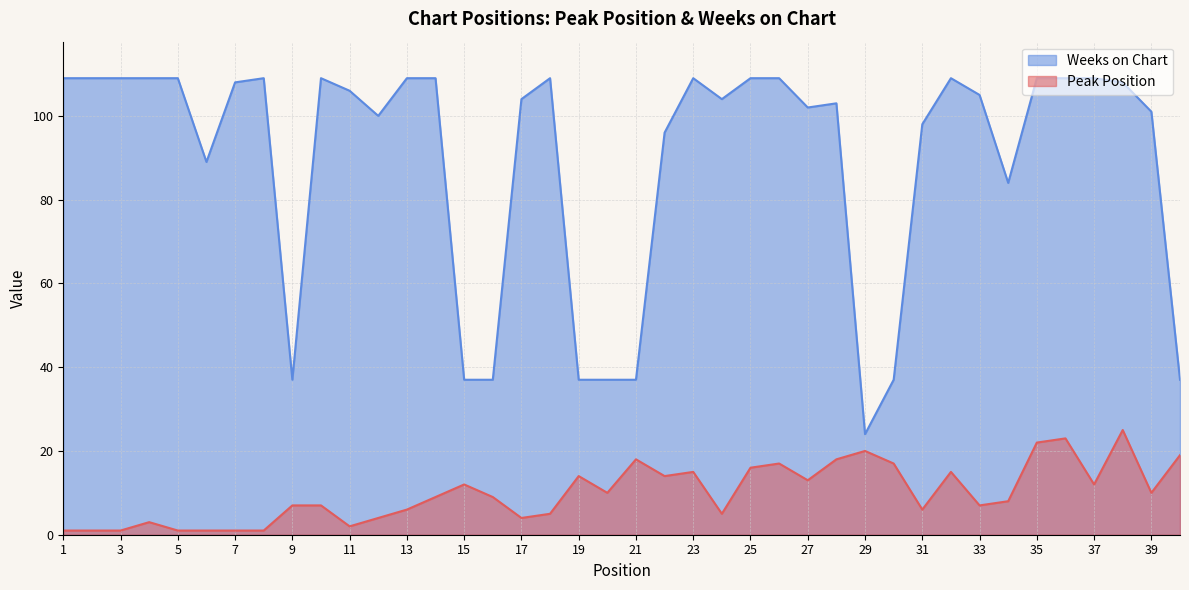

Is the value of Weeks on Chart at 10 greater than the value of Peak Position at 11?

Yes